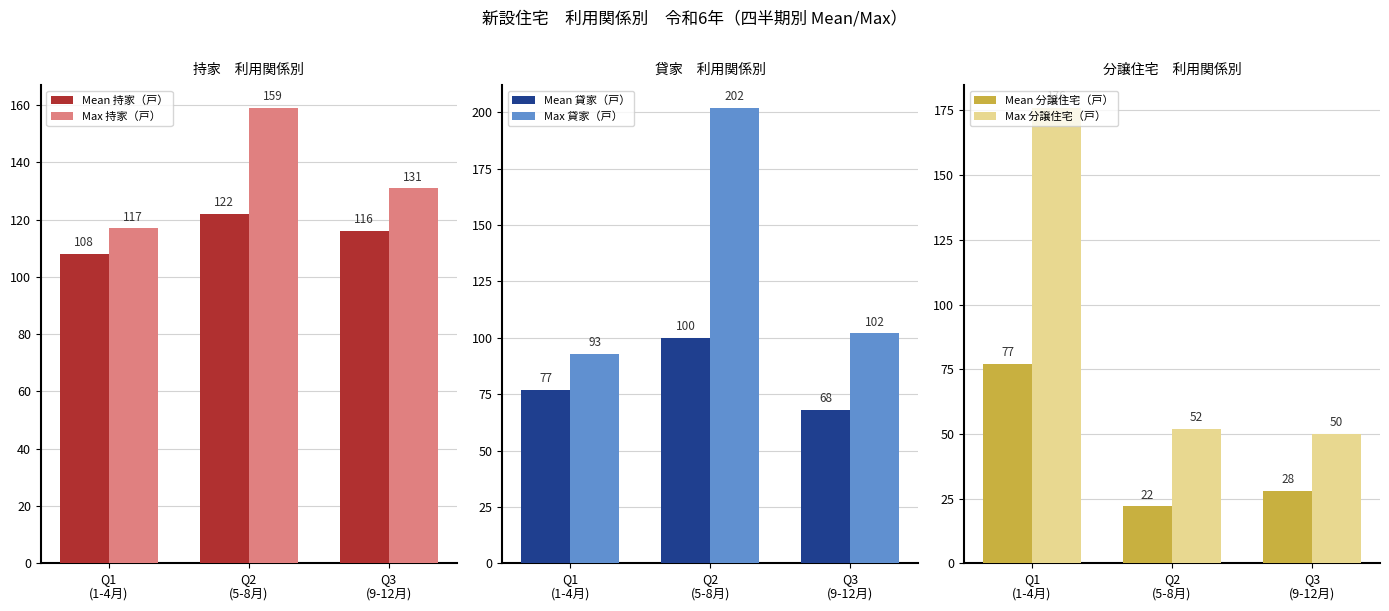

Which series has the widest spread of values?

Max 分譲住宅（戸）